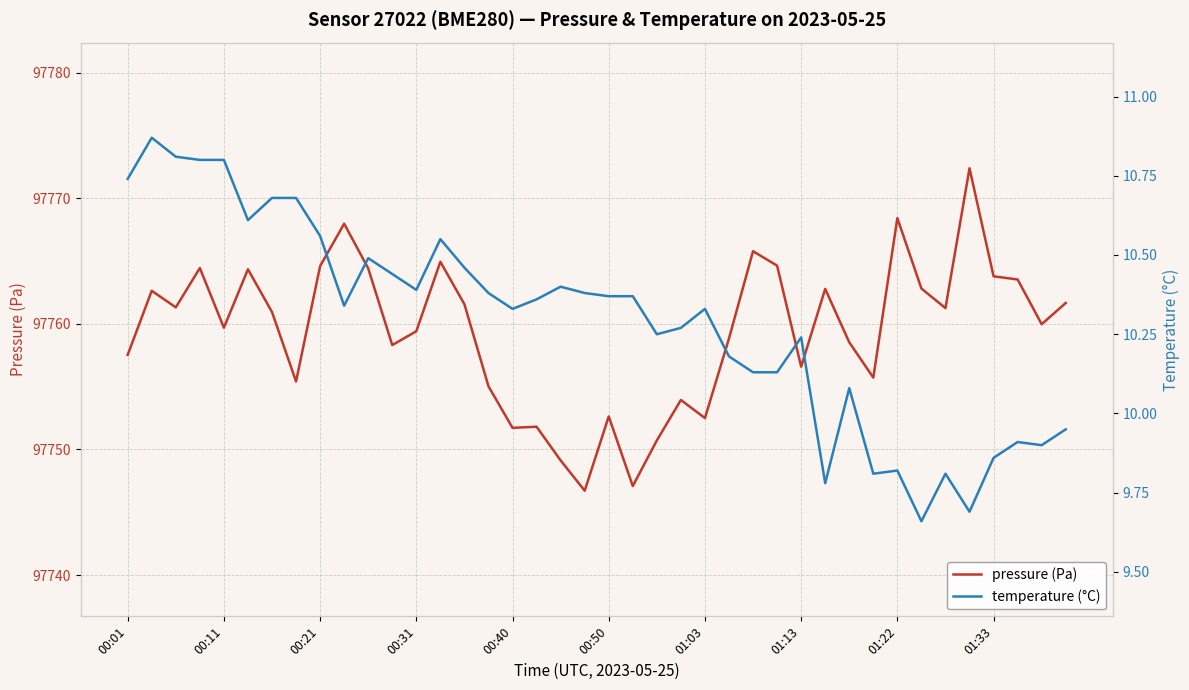

Which series has the widest spread of values?

pressure (Pa)